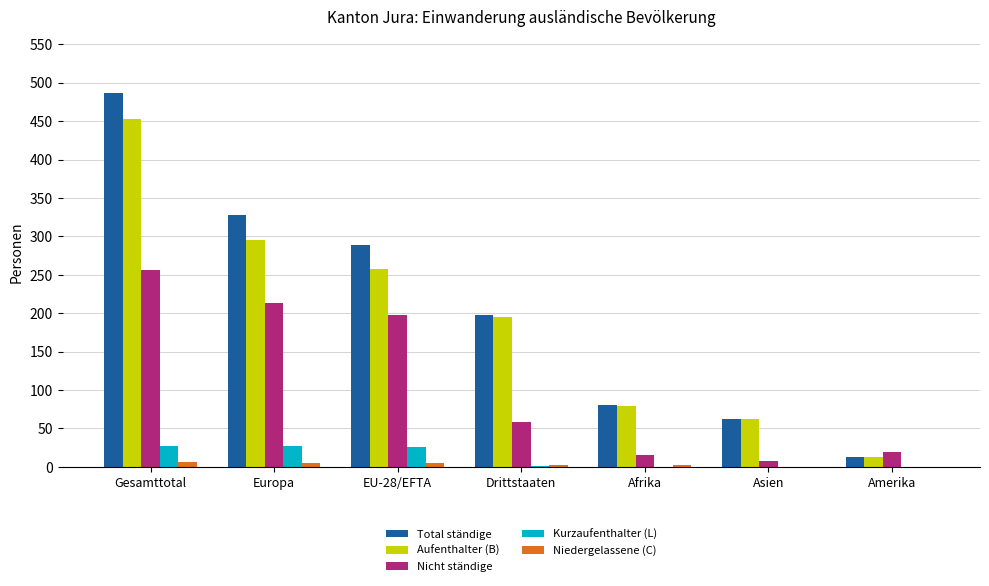

What is the greatest value displayed?

487